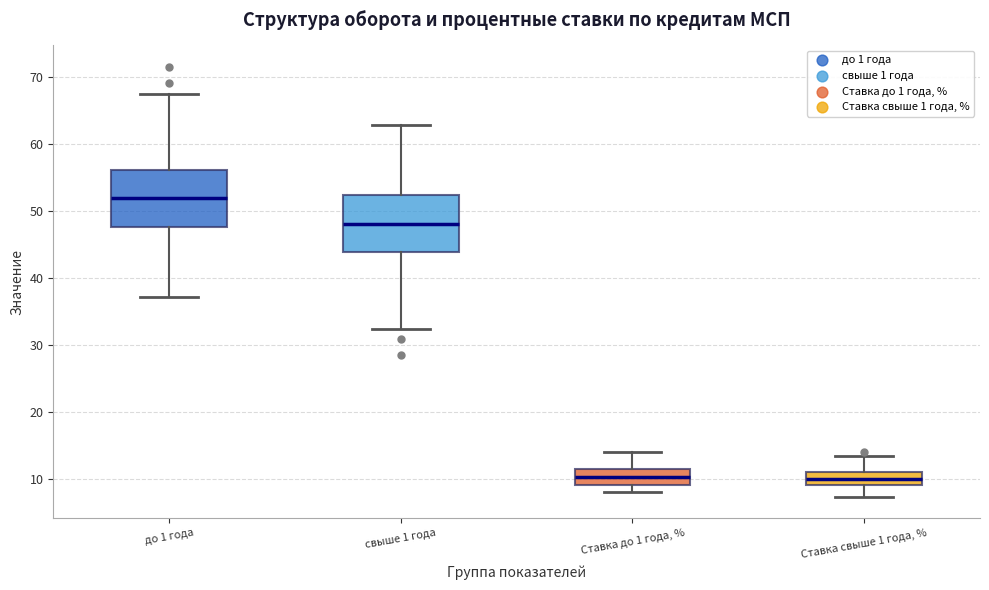

Reading left to right, transcribe this box plot: for each box, give where its median line is, the range the box spans, and where its two whiskers end, as read against the y-axis. The values are not printed on the chart, so give them approximately, as read against the axis.

до 1 года: median 52, box 48 to 56, whiskers 37 to 68
свыше 1 года: median 48, box 44 to 52, whiskers 32 to 63
Ставка до 1 года, %: median 10, box 9 to 11, whiskers 8 to 14
Ставка свыше 1 года, %: median 10, box 9 to 11, whiskers 7 to 13